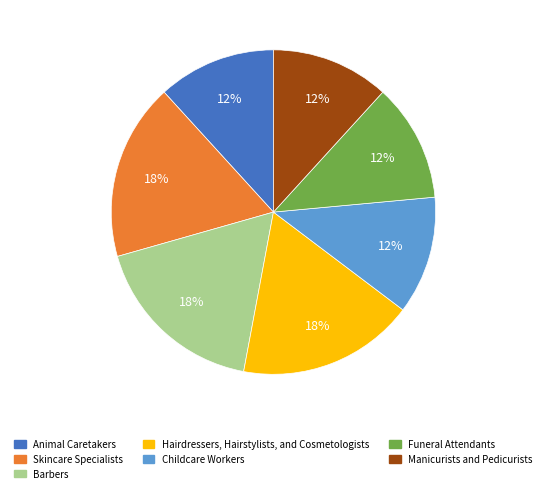

How many segments does this pie chart have?

7